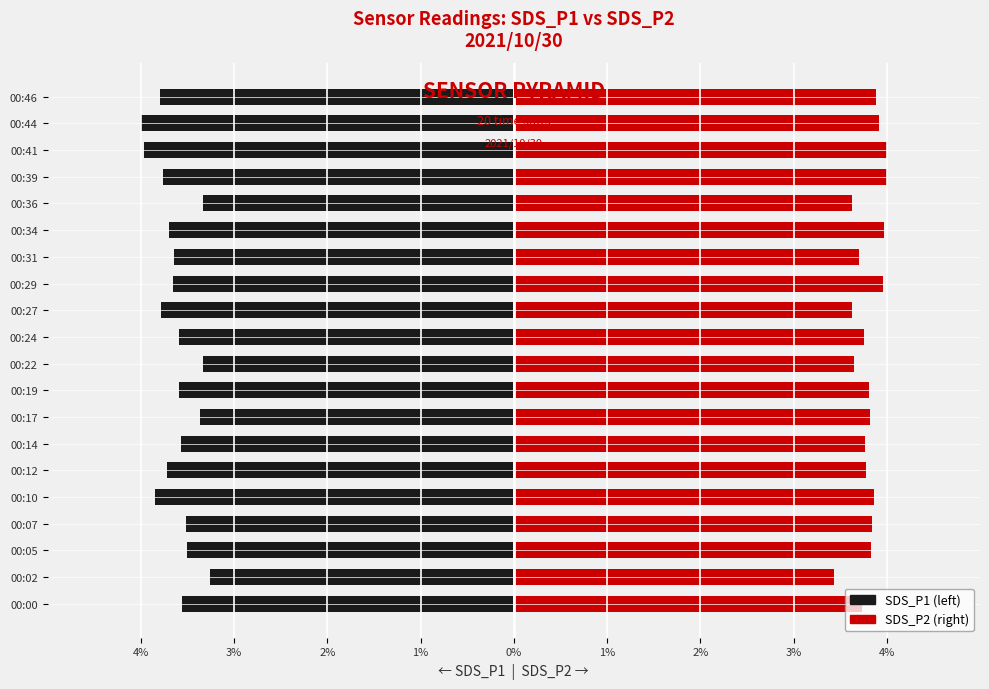

What are all the series names shown in the legend?

SDS_P1, SDS_P2